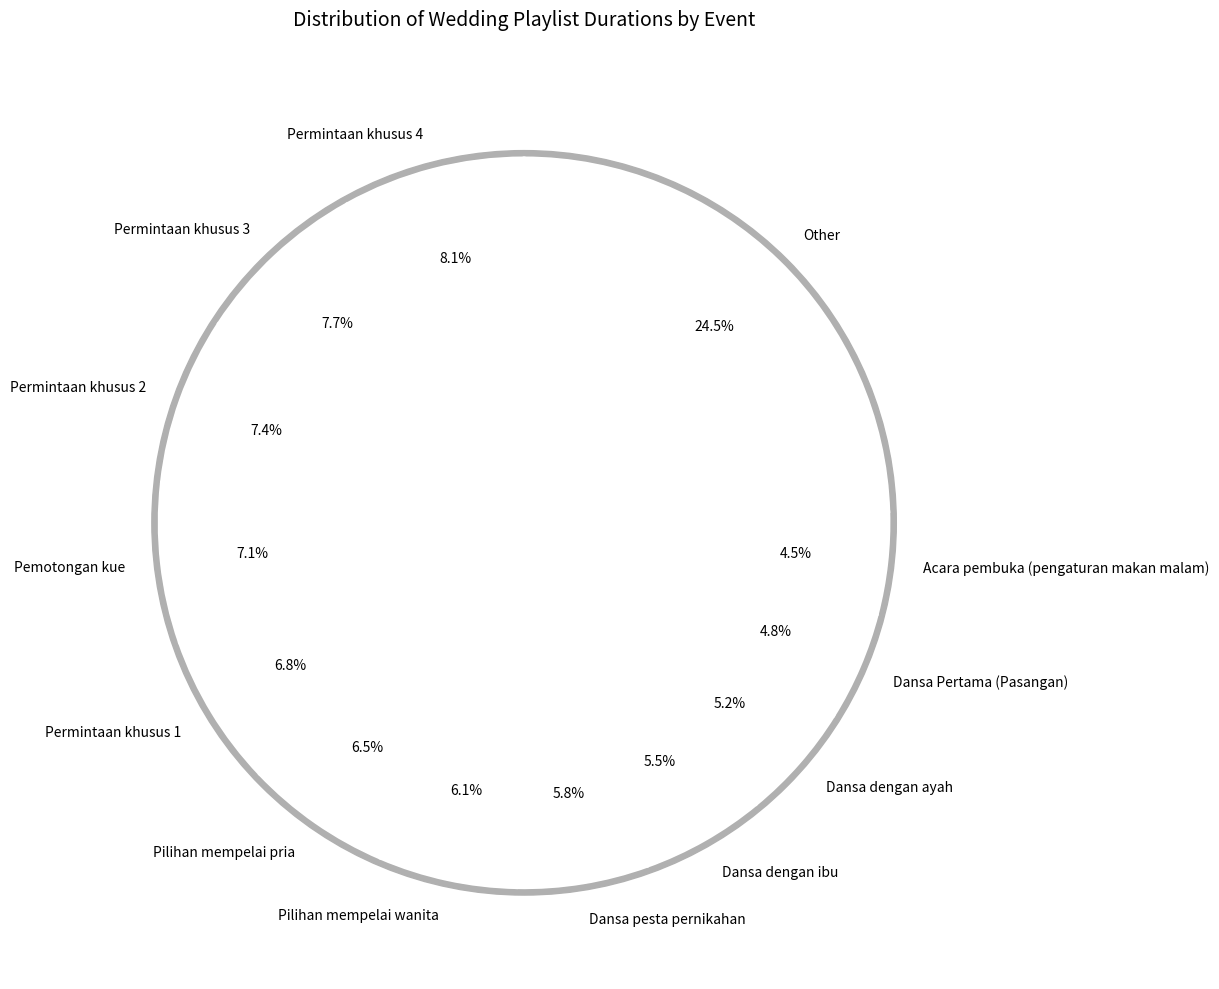

Is it true that Pilihan mempelai wanita is 6% of the pie?

True